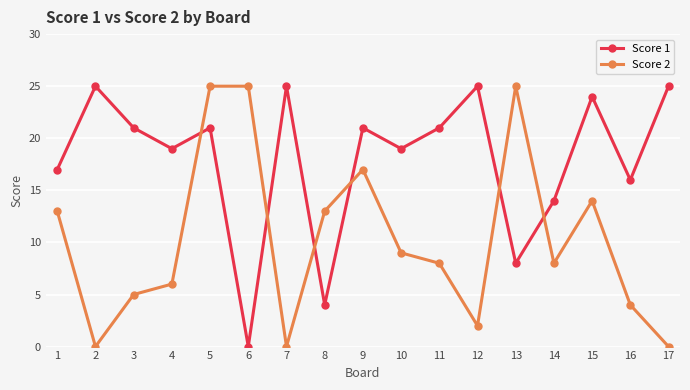

What is the value of the Score 1 point at the 9th from the left?

21